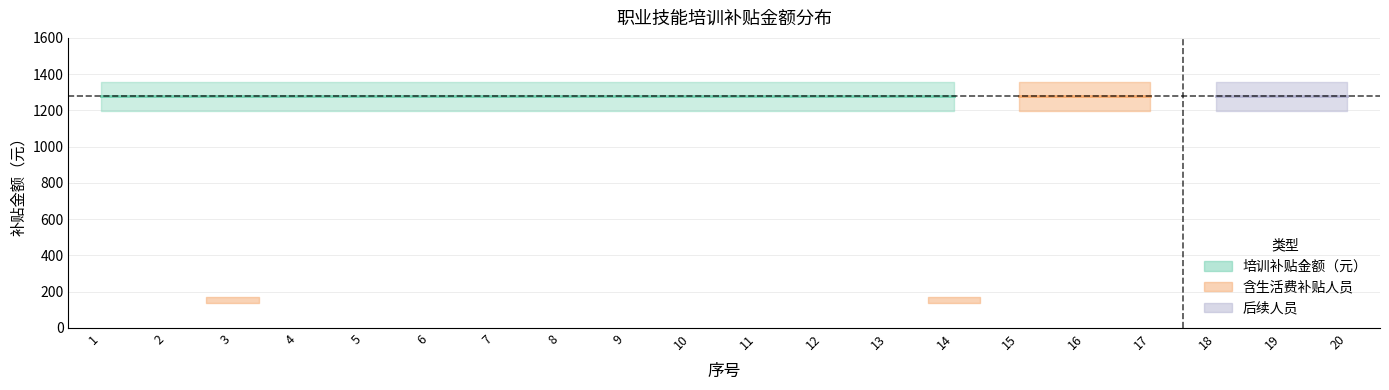

Which category has the lowest value in the 培训补贴金额（元） series?

1